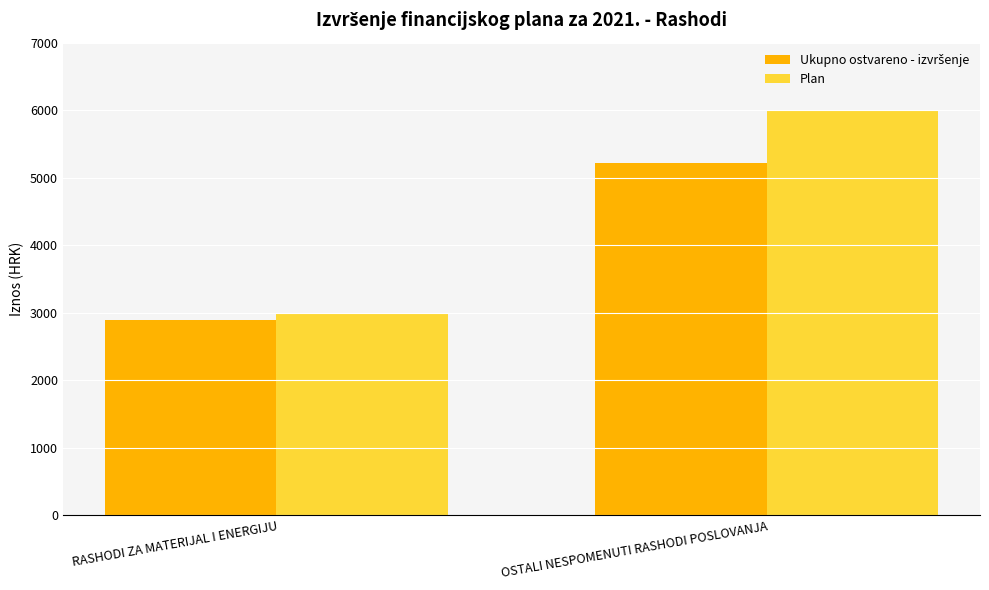

At which category is the sum across all series the highest?

OSTALI NESPOMENUTI RASHODI POSLOVANJA